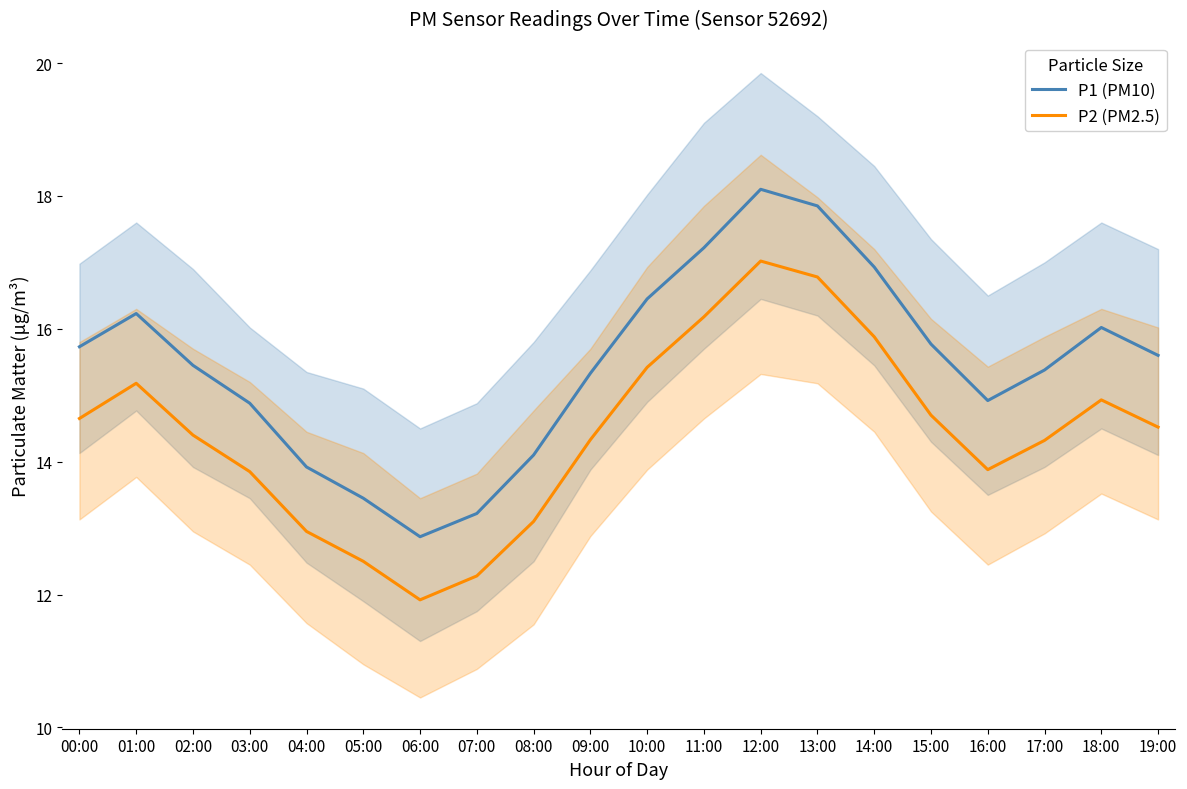

Does the chart display data point markers on the line(s)?

No